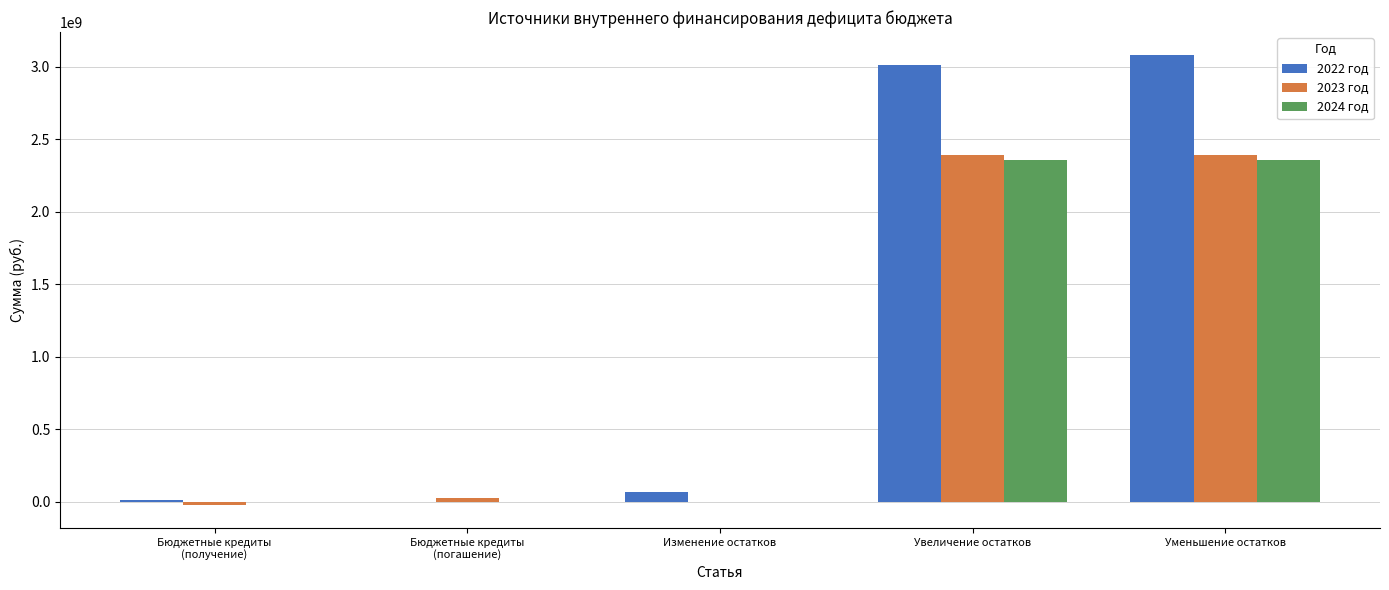

Is it true that 2024 год equals 2359899854.2 at Увеличение остатков?

True